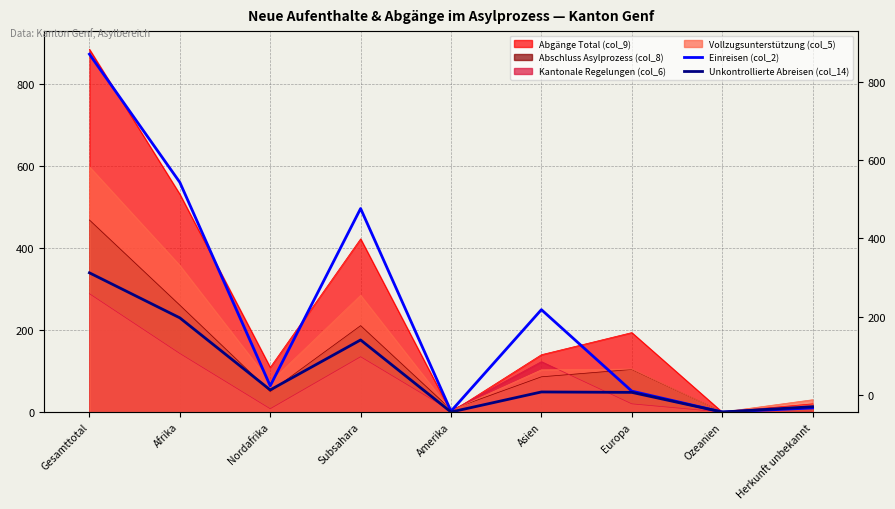

True or false: Unkontrollierte Abreisen (col_14) and Einreisen (col_2) cross at least once.

False